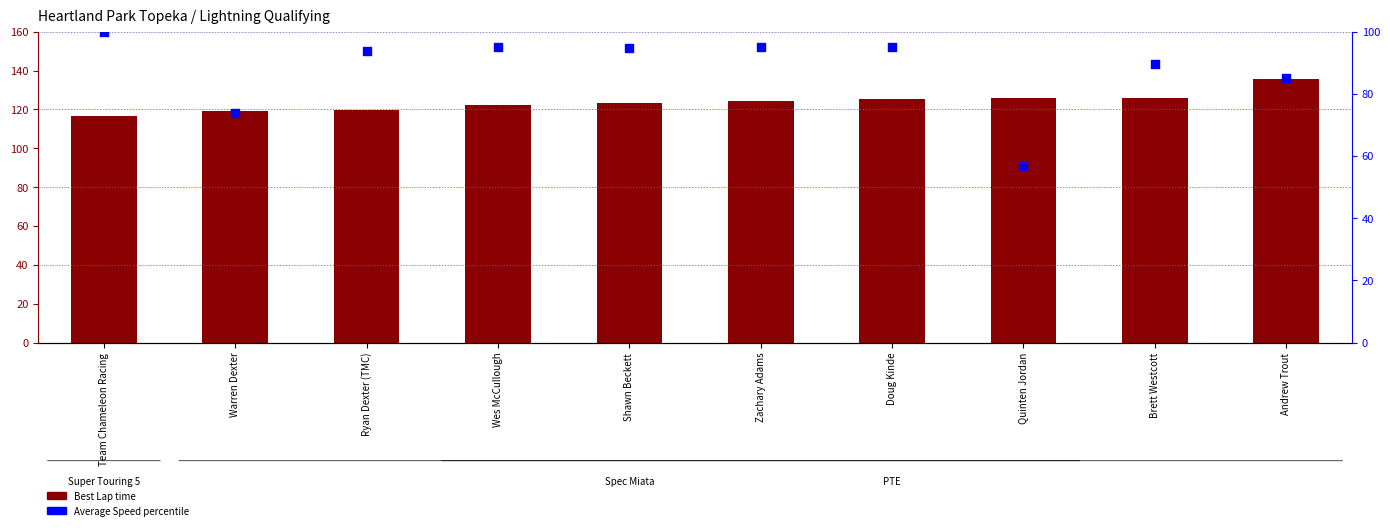

At which category is the sum across all series the highest?

Andrew Trout